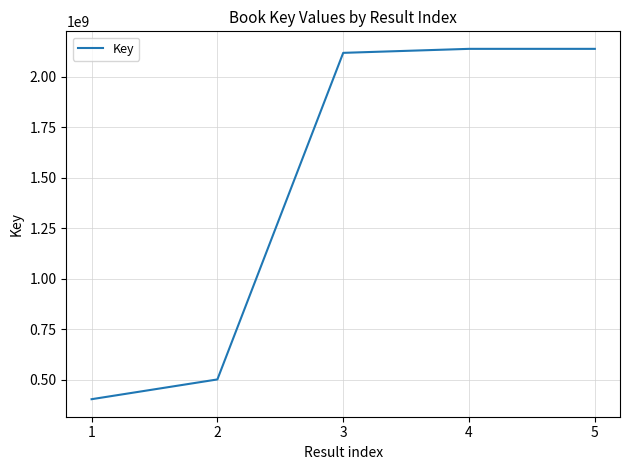

What is the sum of the values at 4 and 2?

2640115676